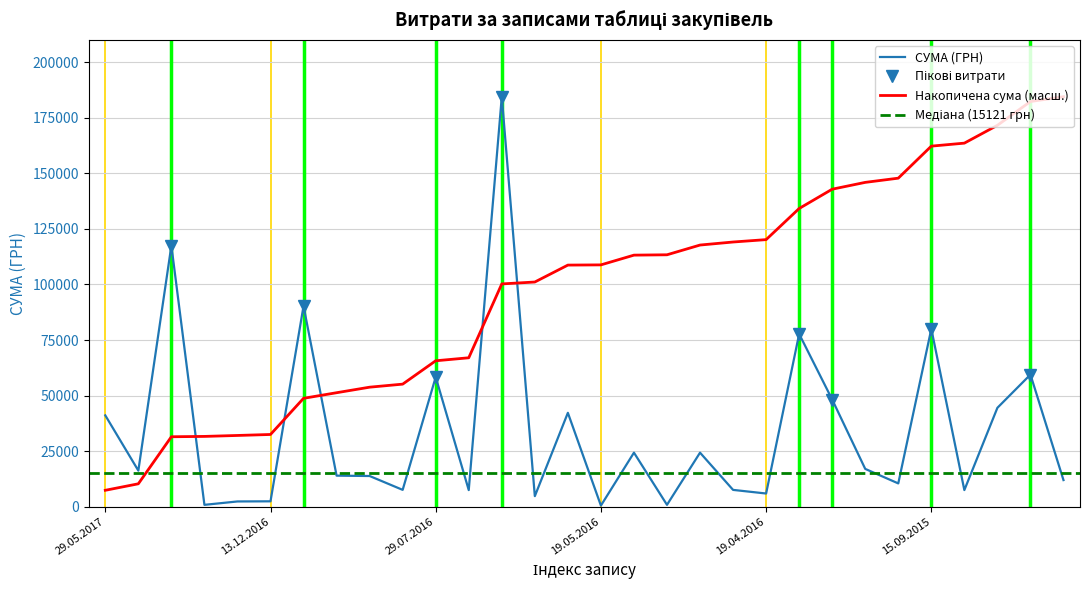

How many intersections are there between Накопичена сума (масш.) and СУМА (ГРН)?

5